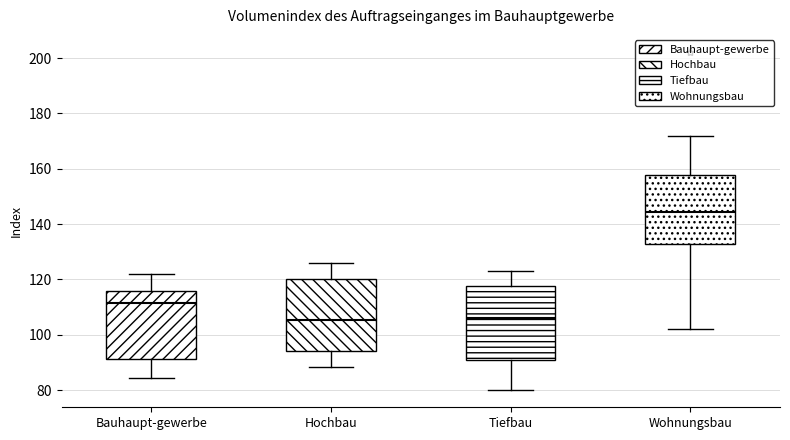

Reading left to right, transcribe this box plot: for each box, give where its median line is, the range the box spans, and where its two whiskers end, as read against the y-axis. The values are not printed on the chart, so give them approximately, as read against the axis.

Bauhaupt-gewerbe: median 112, box 92 to 116, whiskers 84 to 122
Hochbau: median 106, box 94 to 120, whiskers 88 to 126
Tiefbau: median 106, box 92 to 118, whiskers 80 to 124
Wohnungsbau: median 144, box 132 to 158, whiskers 102 to 172